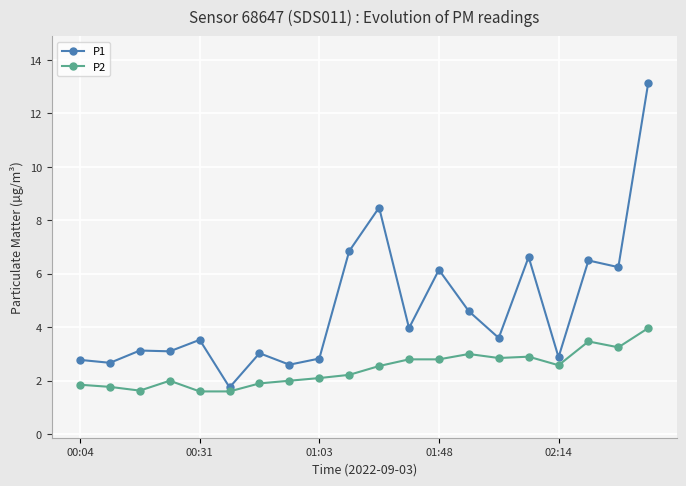

True or false: P2 has more than 2 points higher than both neighbors.

True